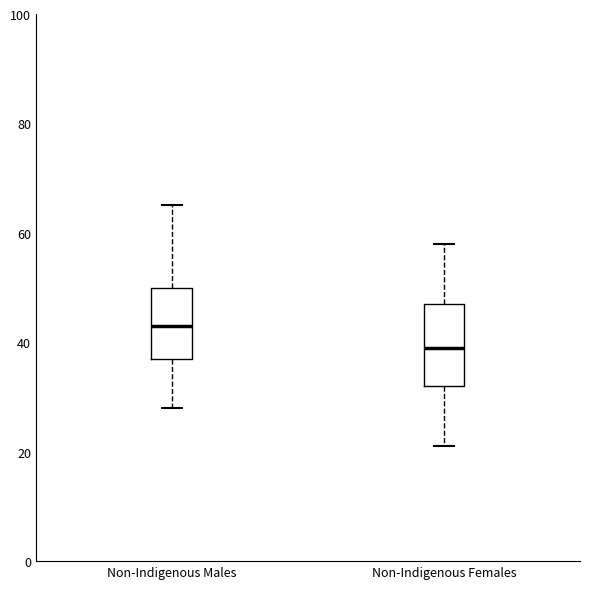

Where is the upper edge of the box for Non-Indigenous Females on the y-axis? The values are not printed on the chart, so give them approximately, as read against the axis.

48